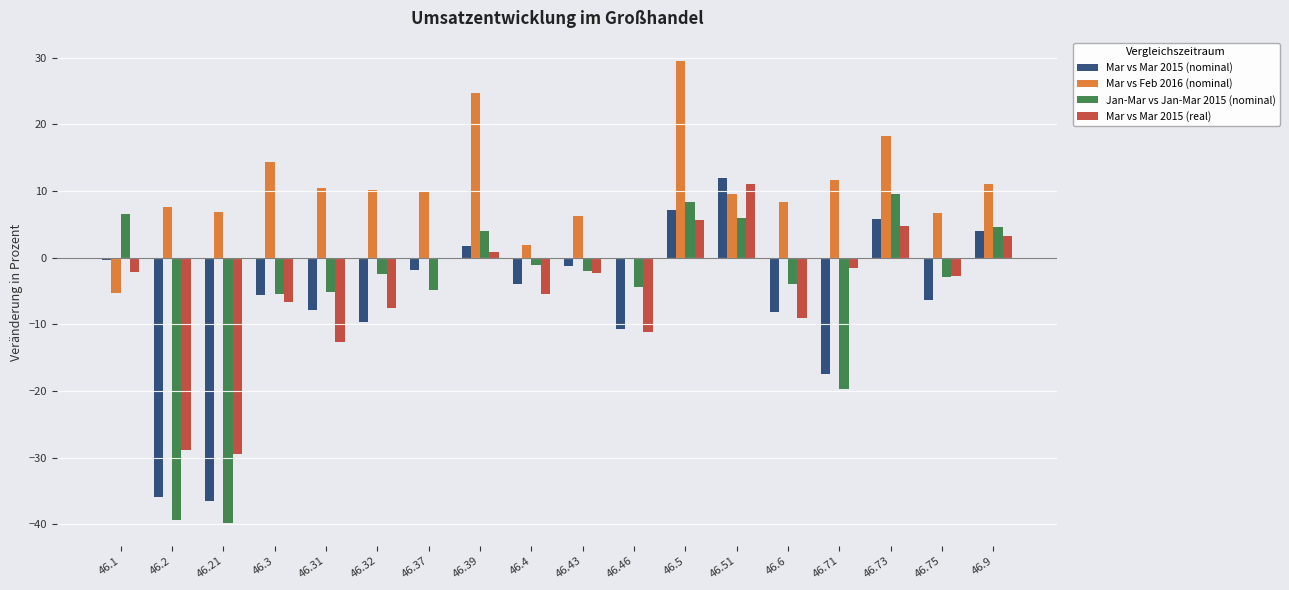

What is the total value across all series at 46.21?

-98.8